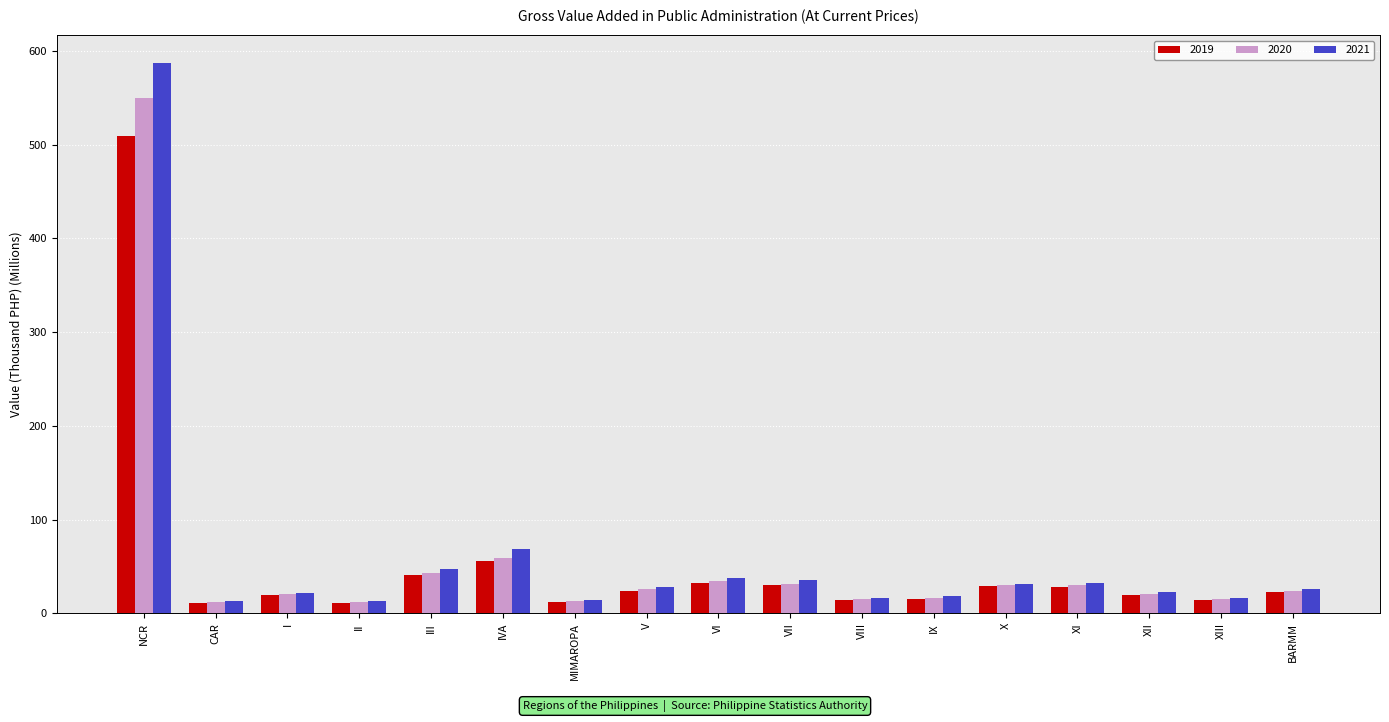

What is the label of the 8th bar from the left?

V